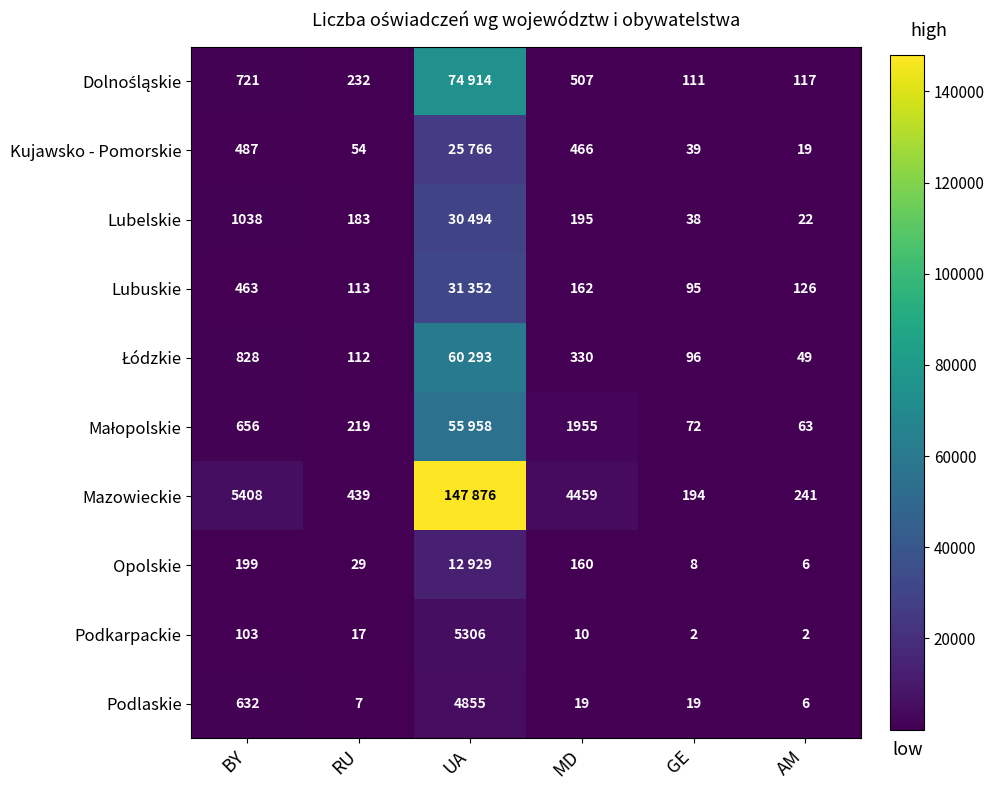

What is the difference between the second highest and minimum values in the Podkarpackie series?

101